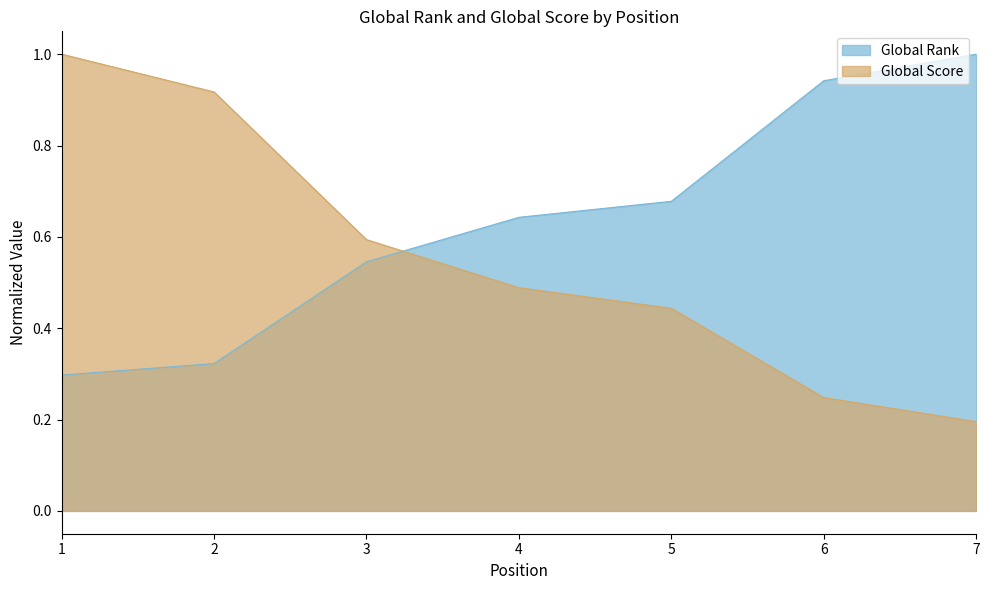

What is the difference between the second highest and minimum values in the Global Rank series?

0.6